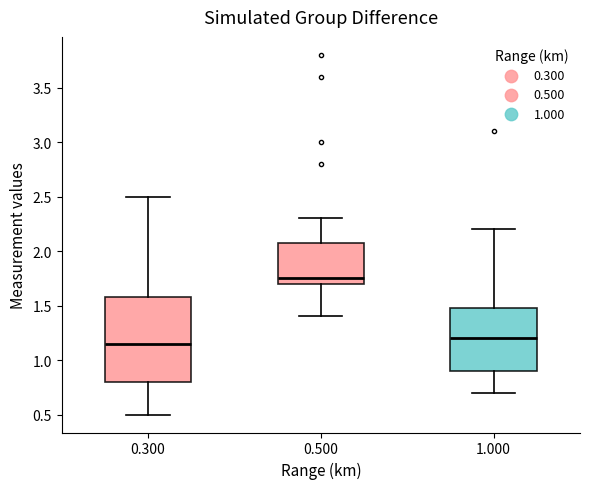

Comparing the boxes themselves (not the whiskers), which one is the tallest?

0.300